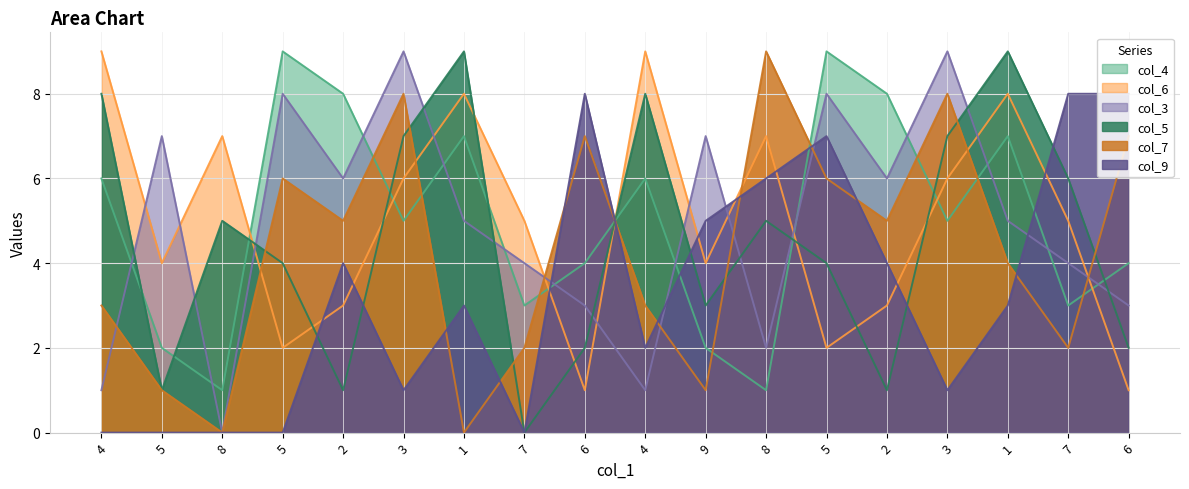

What is the label of the 1st point from the right?

6